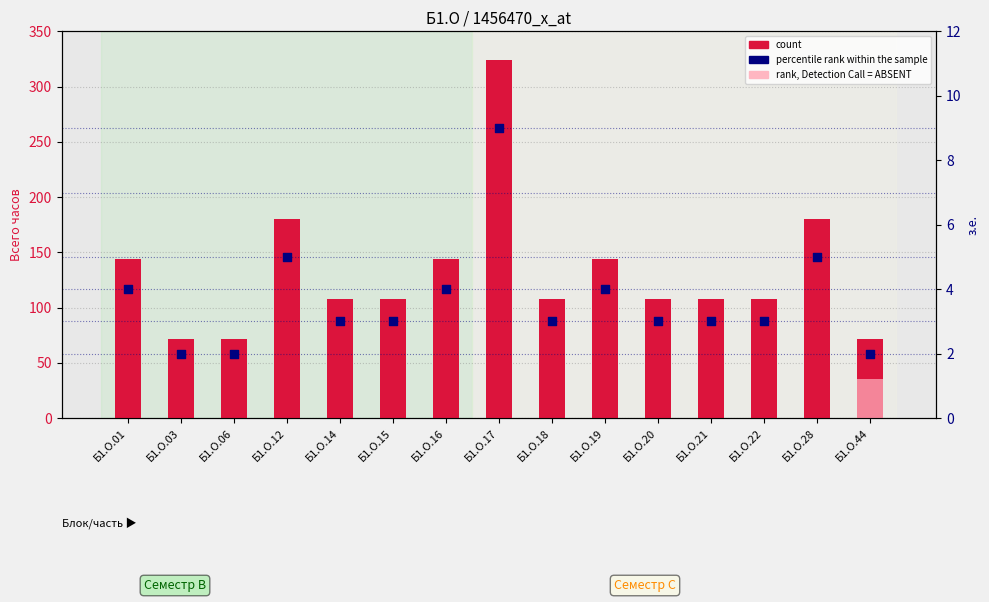

Is the value of percentile rank within the sample at Б1.О.14 greater than the value of count at Б1.О.12?

No